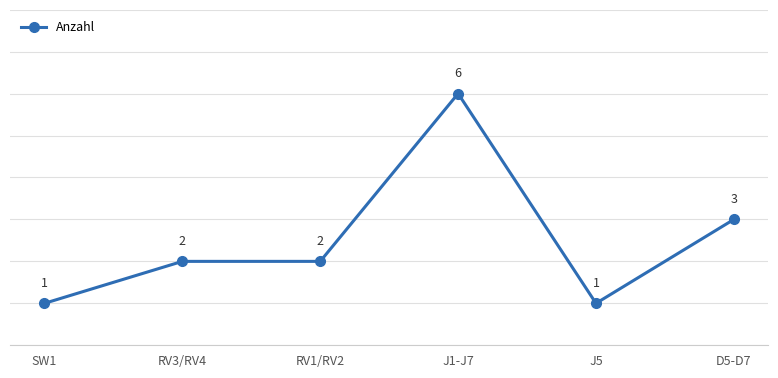

At which category does the chart reach its peak across all series?

J1-J7